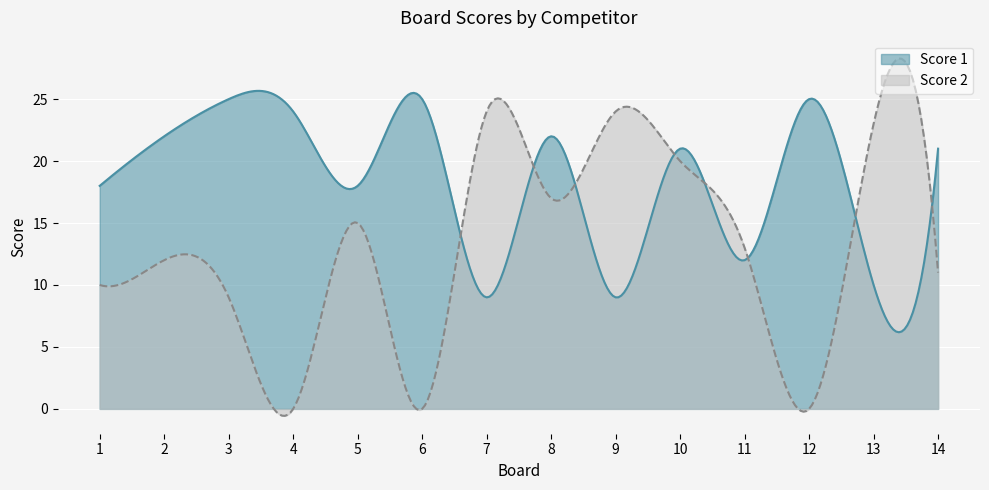

At which label does Score 2 reach its minimum?

4